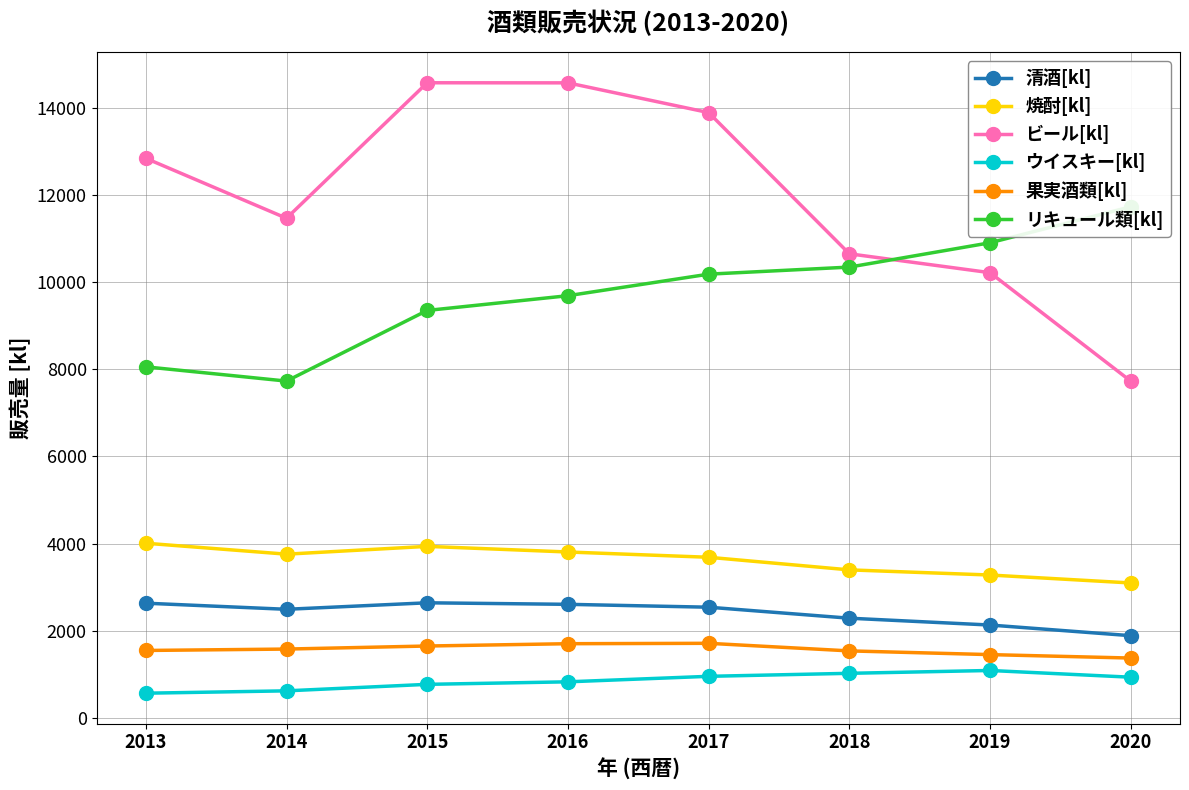

True or false: ウイスキー[kl] and リキュール類[kl] cross at least once.

False